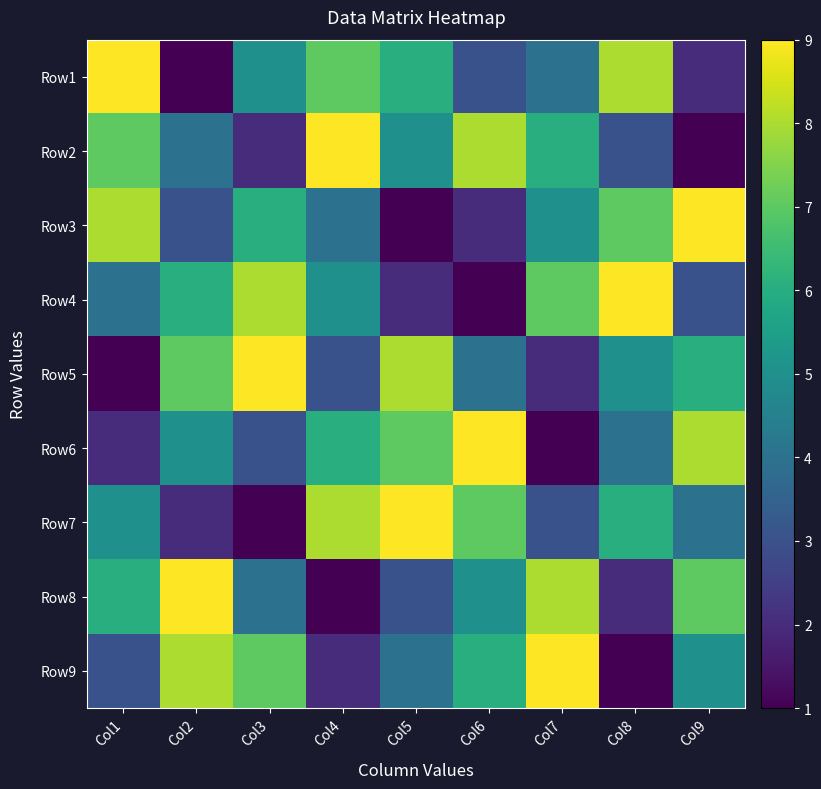

List the labels in order of Row6 value, smallest first.

Col7, Col1, Col3, Col8, Col2, Col4, Col5, Col9, Col6